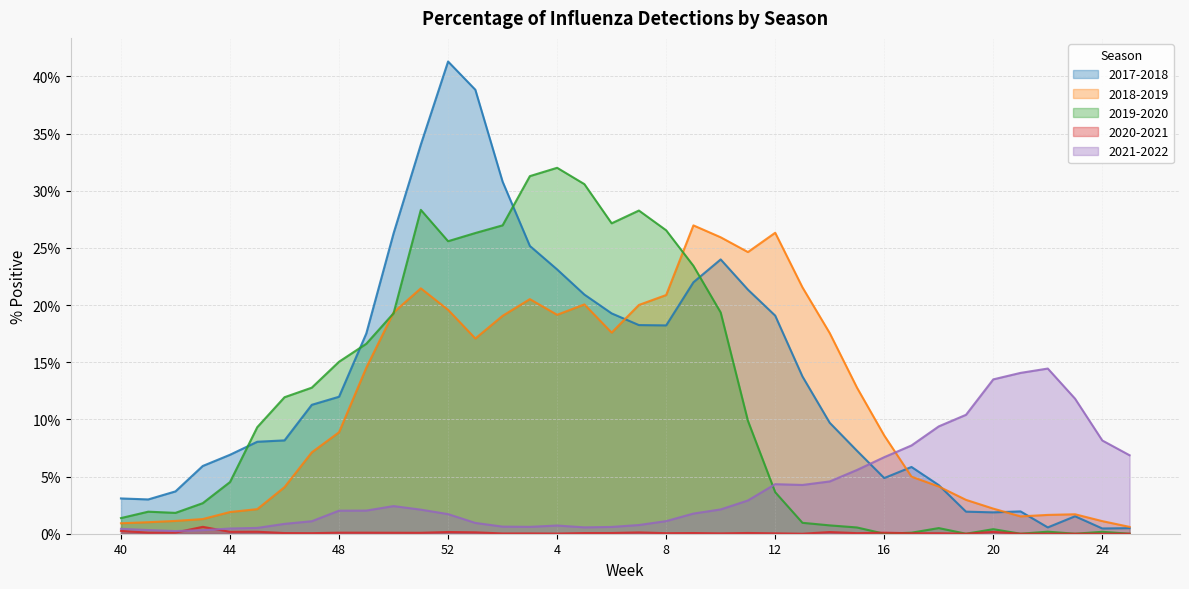

Where is the first local minimum for 2017-2018?

41